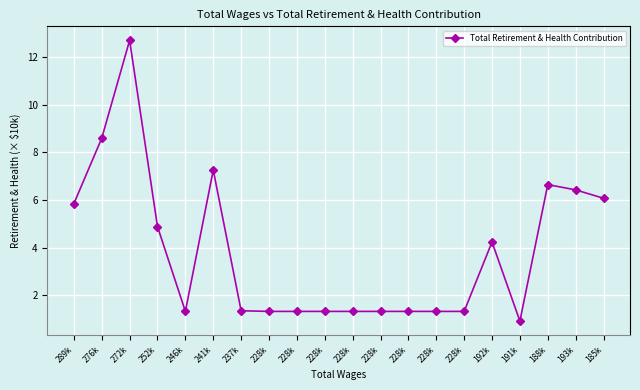

How many lines are shown in the chart?

1